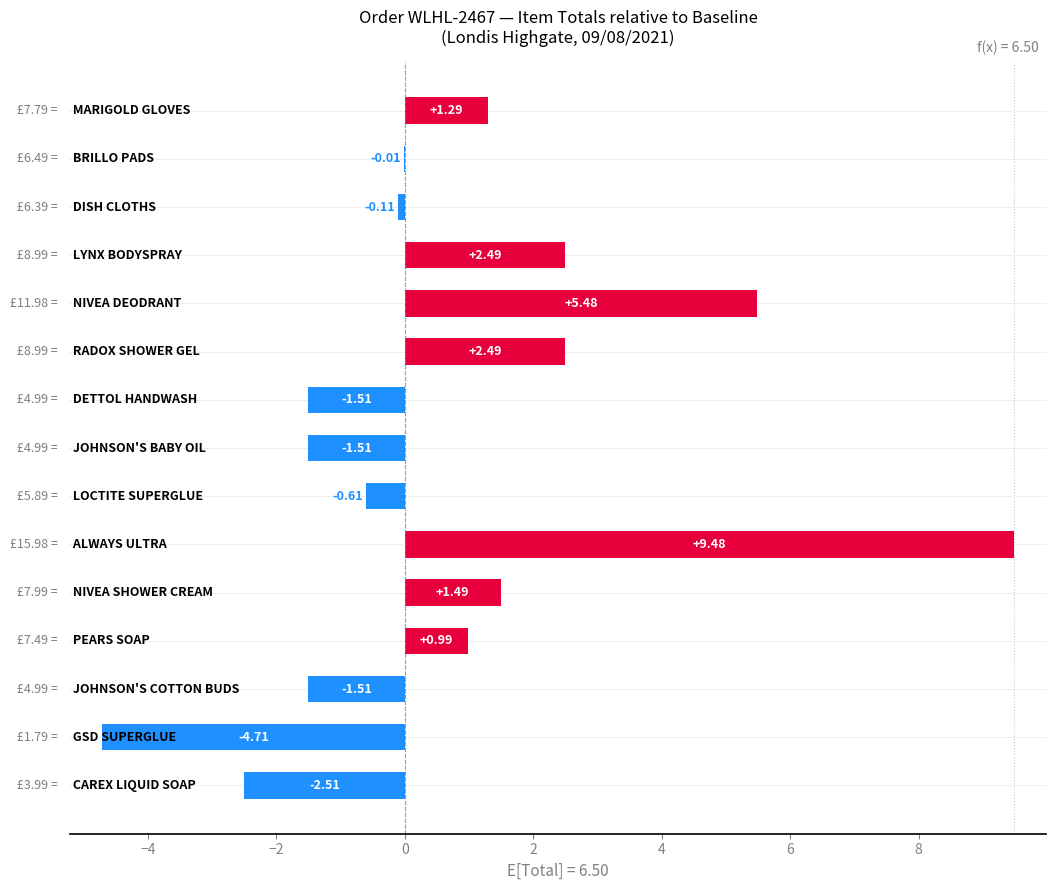

Count the number of values greater than 0.

7